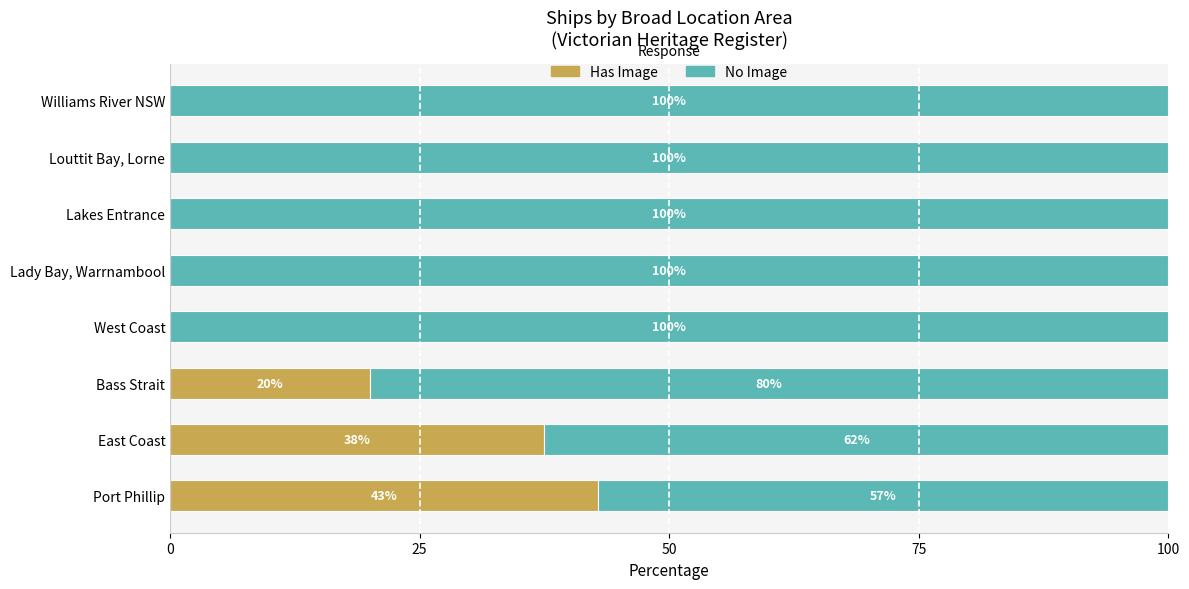

How many data points in Has Image are above 0?

3